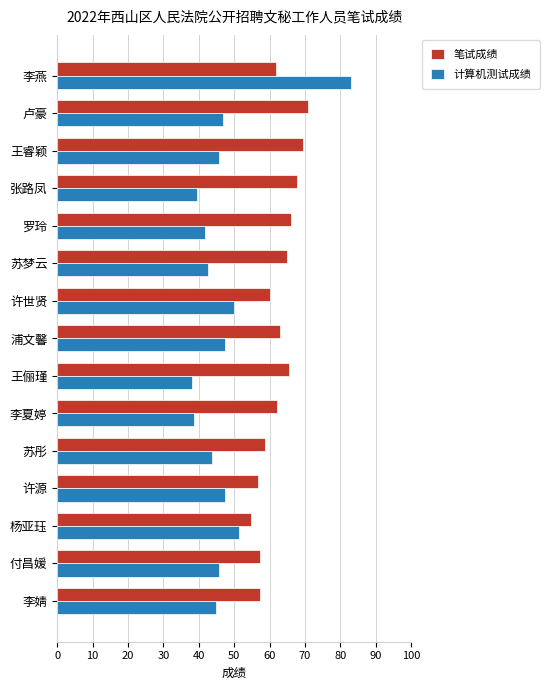

What is the maximum value shown in the chart?

83.1